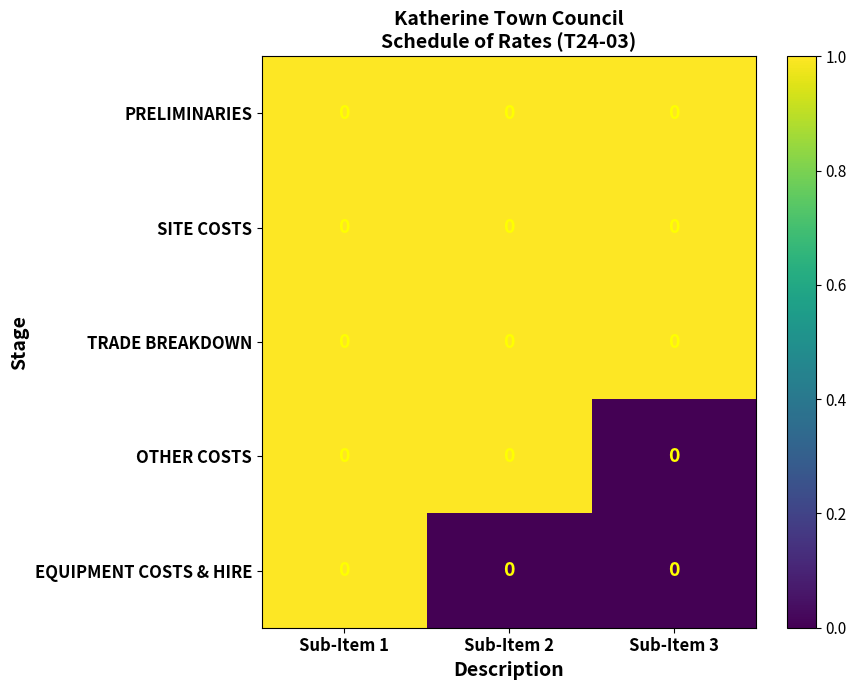

What value does the PRELIMINARIES series have at Sub-Item 2?

1